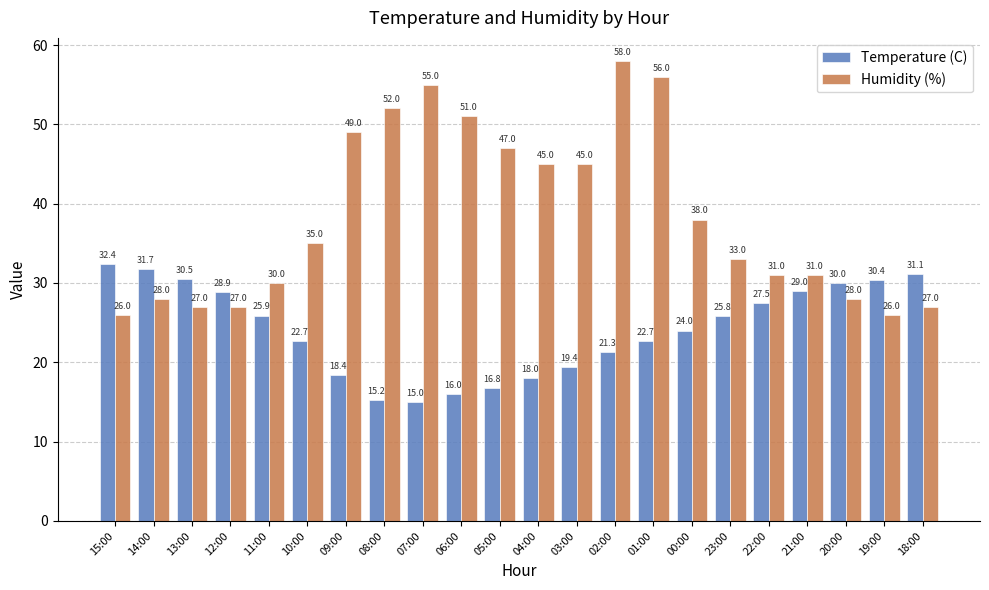

How many categories are shown in the chart?

22